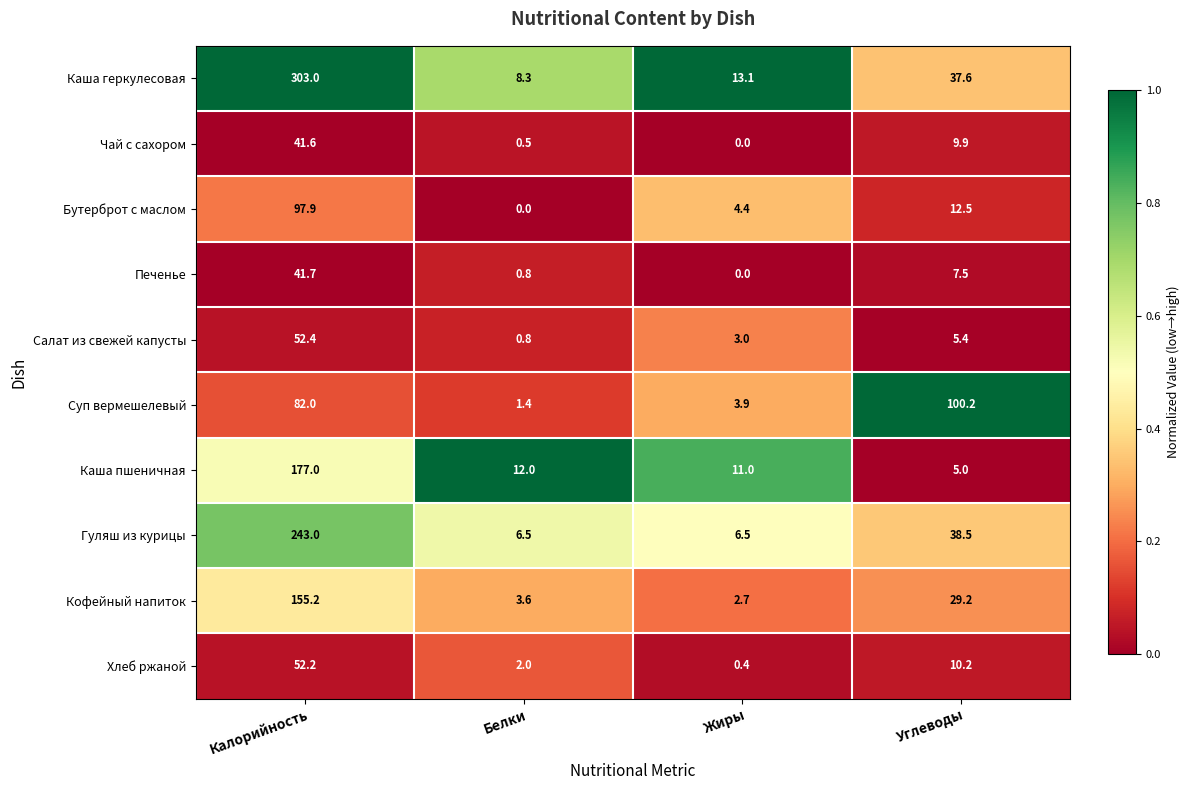

True or false: Хлеб ржаной has a value of 0.1 at Жиры.

False